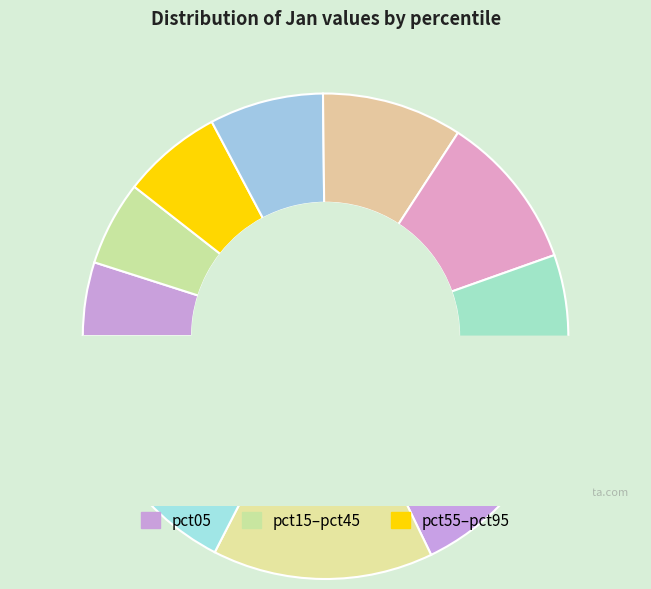

Count the number of slices in the pie.

10